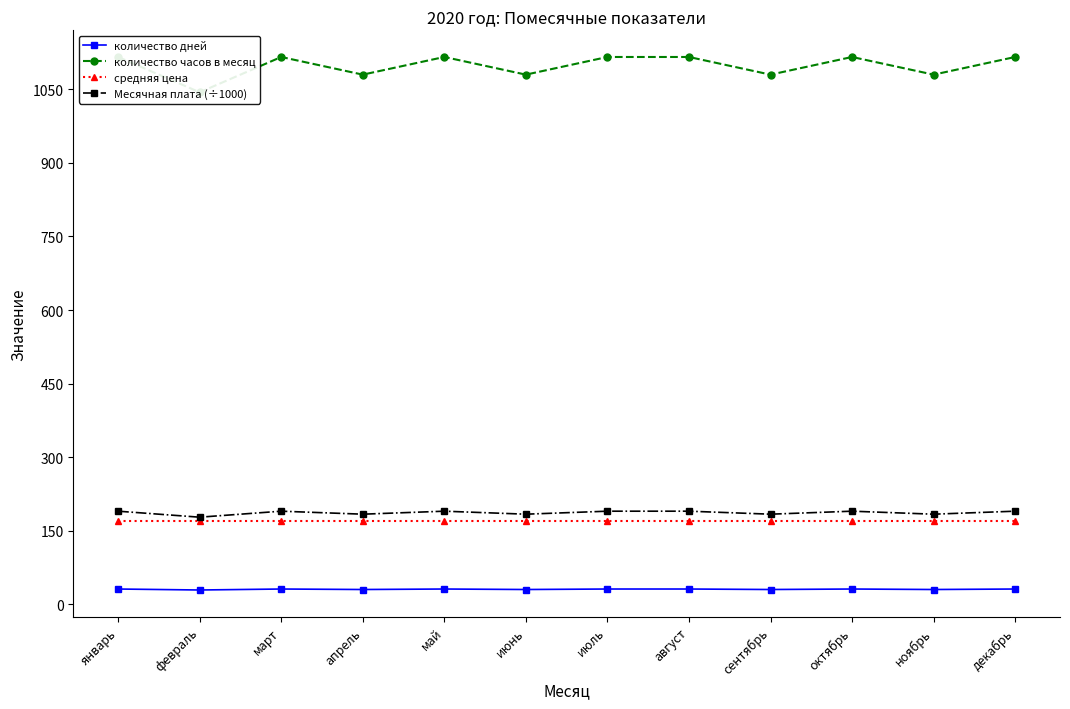

True or false: количество часов в месяц and Месячная плата (÷1000) intersect in this chart.

False